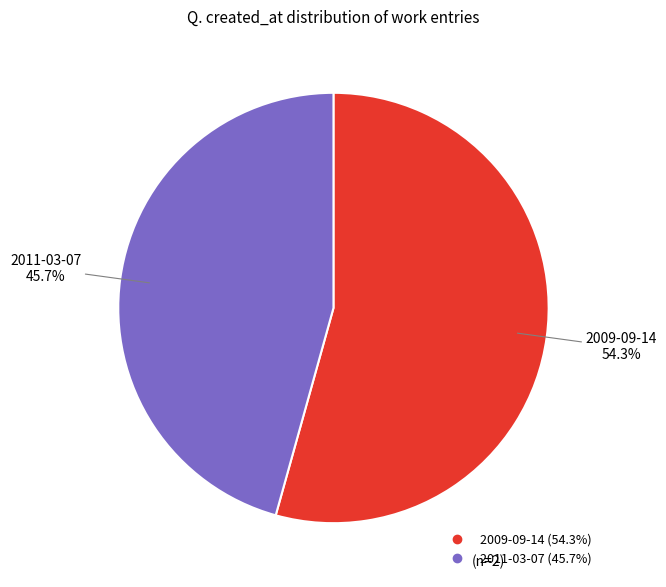

Which slice is the largest?

2009-09-14